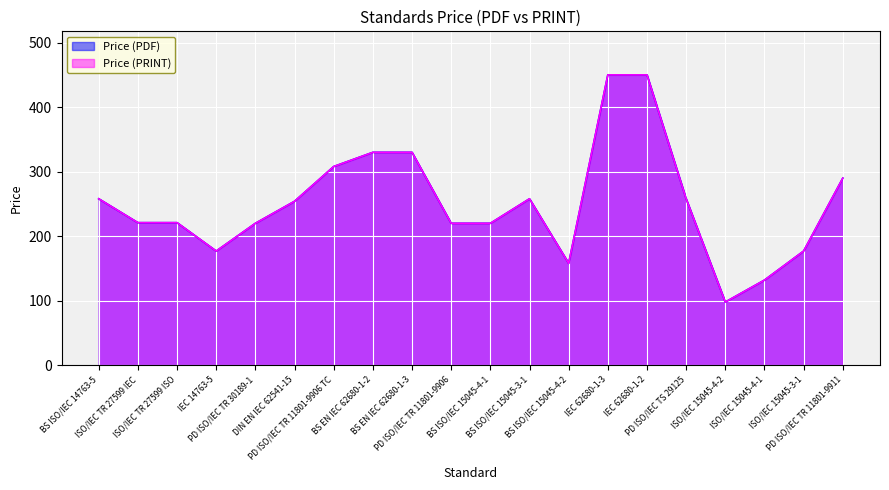

True or false: Price (PRINT) and Price (PDF) intersect in this chart.

False